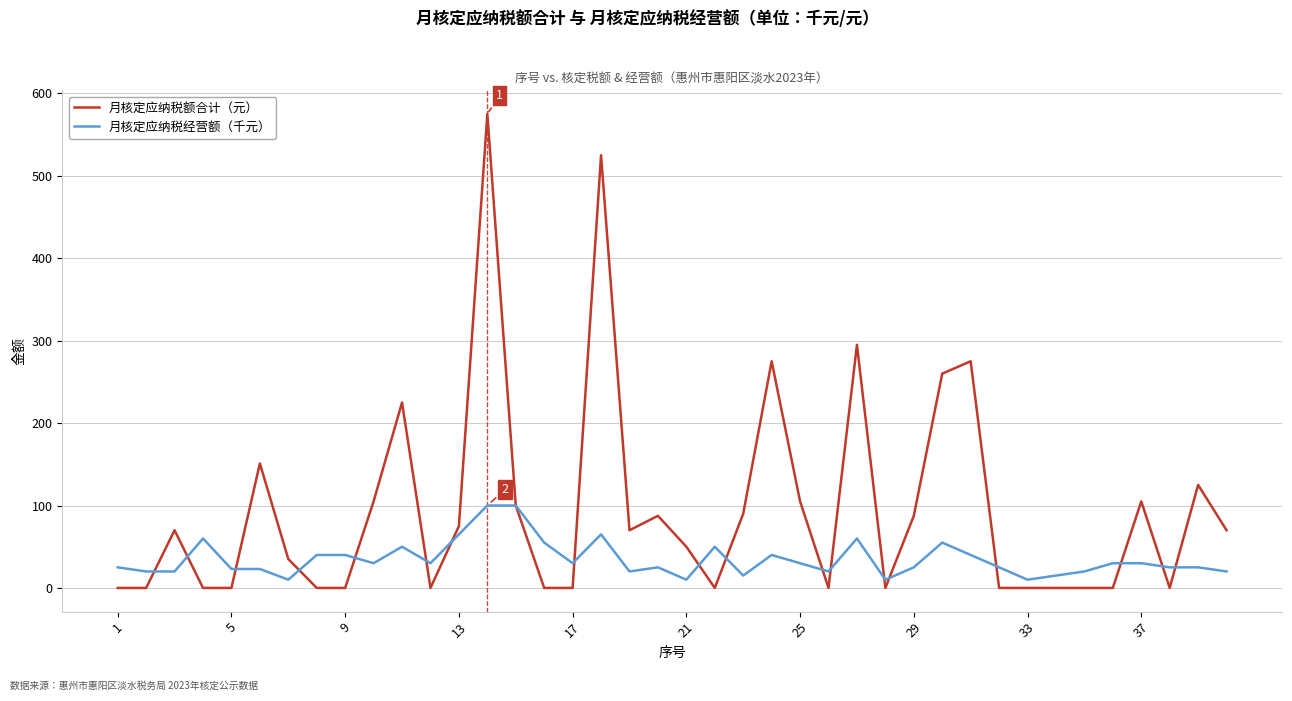

True or false: 月核定应纳税额合计（元） and 月核定应纳税经营额（千元） intersect in this chart.

True